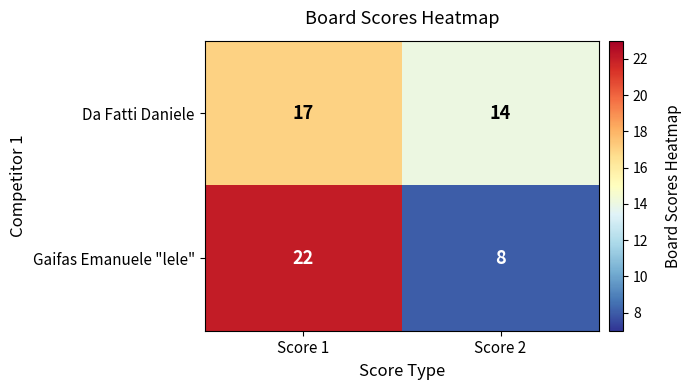

Rank the series by their average value, from highest to lowest.

Da Fatti Daniele, Gaifas Emanuele "lele"